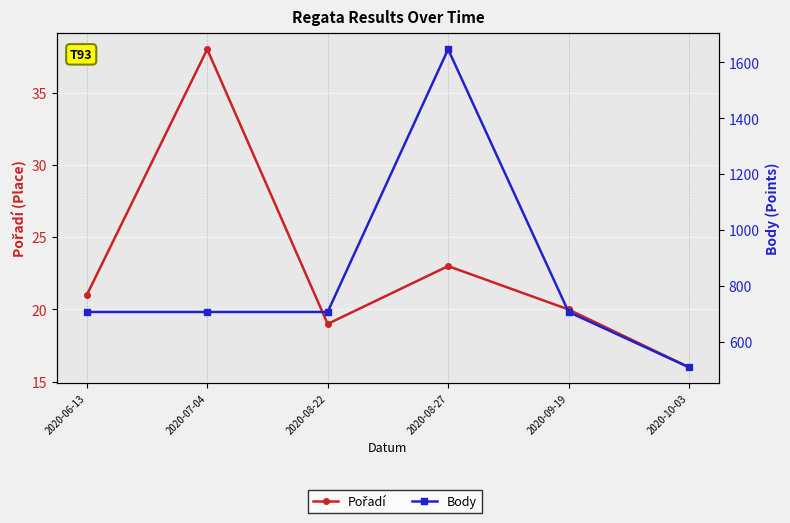

Rank the series by their maximum value, from lowest to highest.

Pořadí, Body